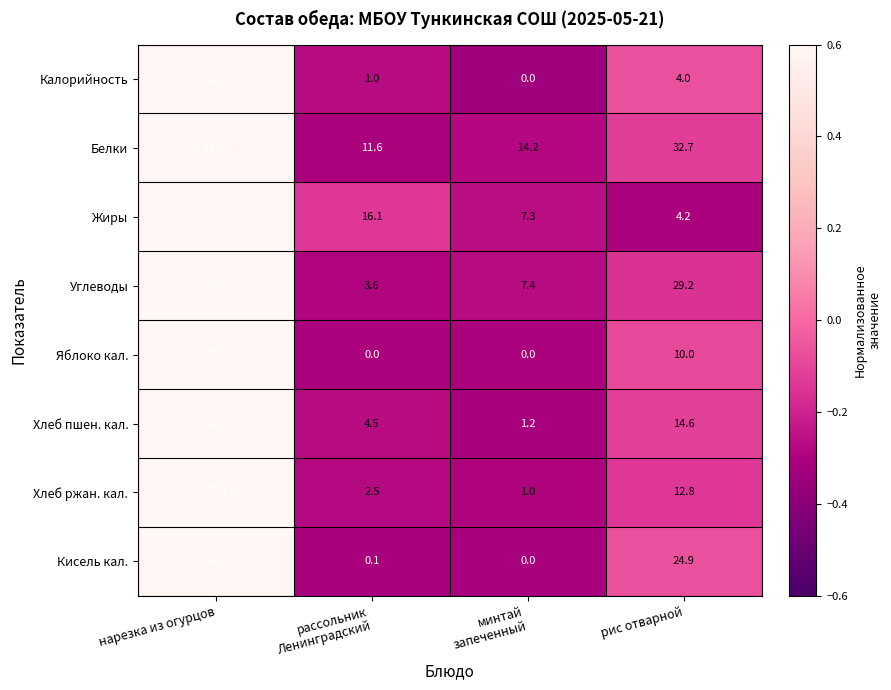

What is the approximate value of Жиры at нарезка из огурцов?

77.2